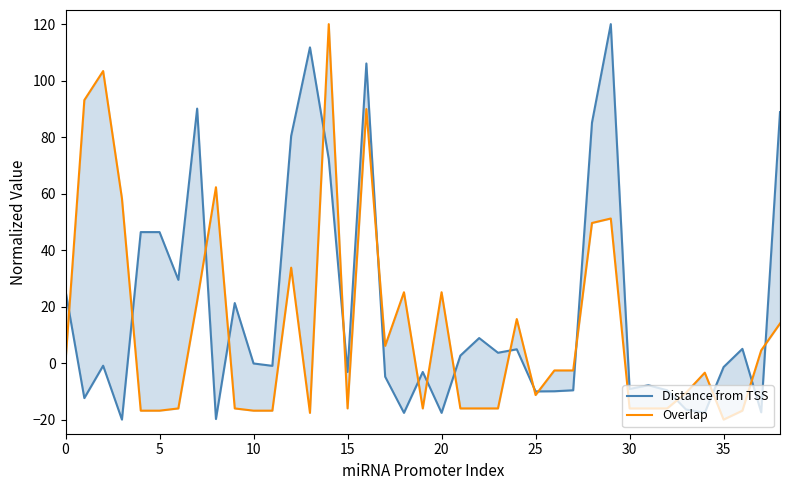

At 30, list the series in order from smallest to largest.

Overlap, Distance from TSS